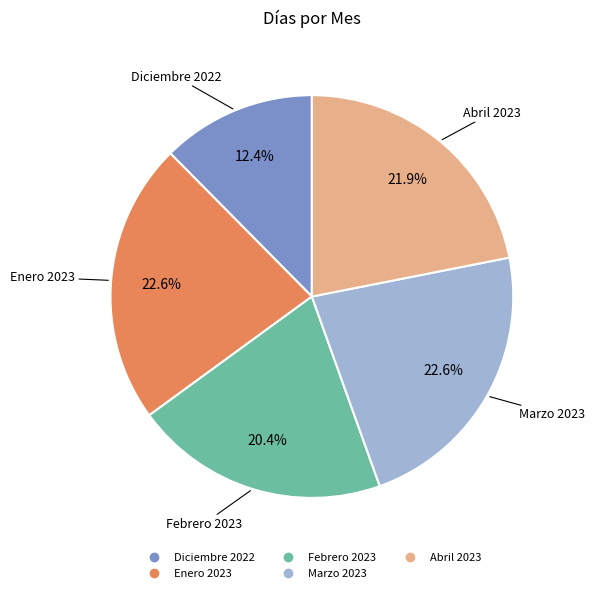

Count the number of slices in the pie.

5